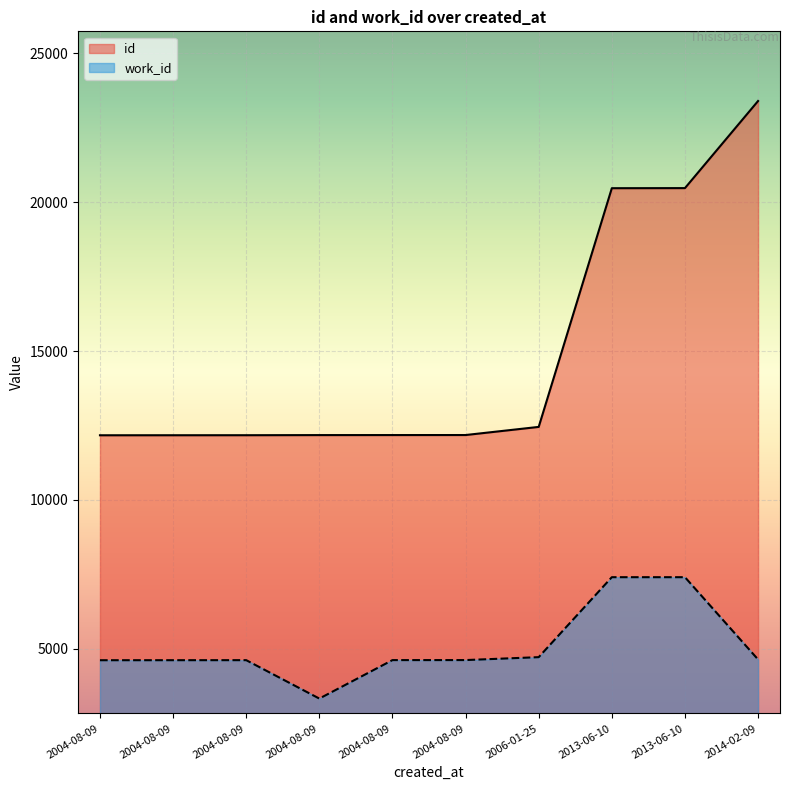

Where does the work_id series first go above 4623?

2006-01-25